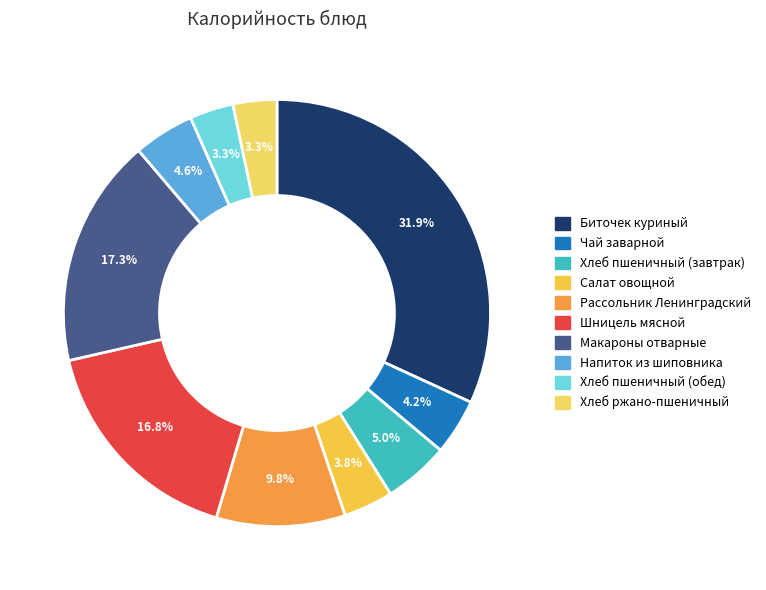

To the nearest percent, what is the difference between the Хлеб пшеничный (завтрак) and Биточек куриный slice percentages?

27%